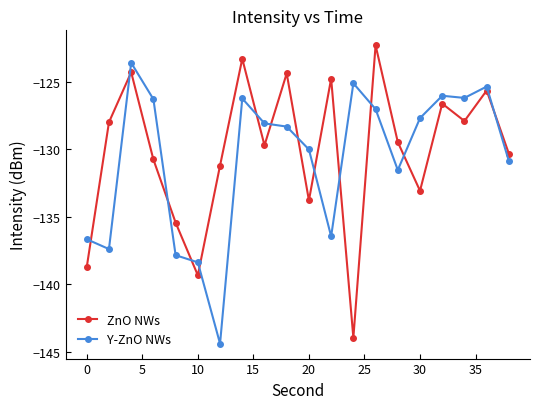

How many intersections are there between ZnO NWs and Y-ZnO NWs?

13